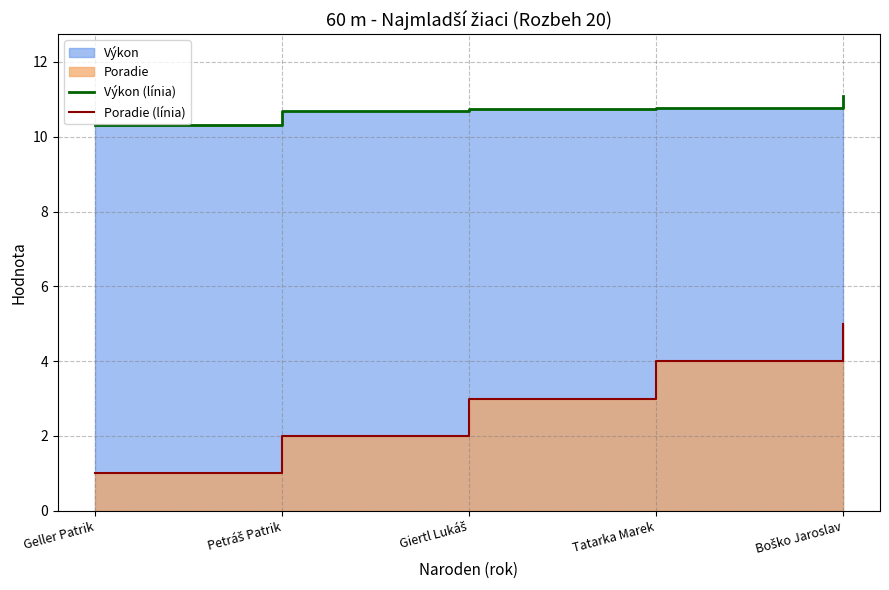

At which label does Poradie (línia) first exceed 3?

Tatarka Marek